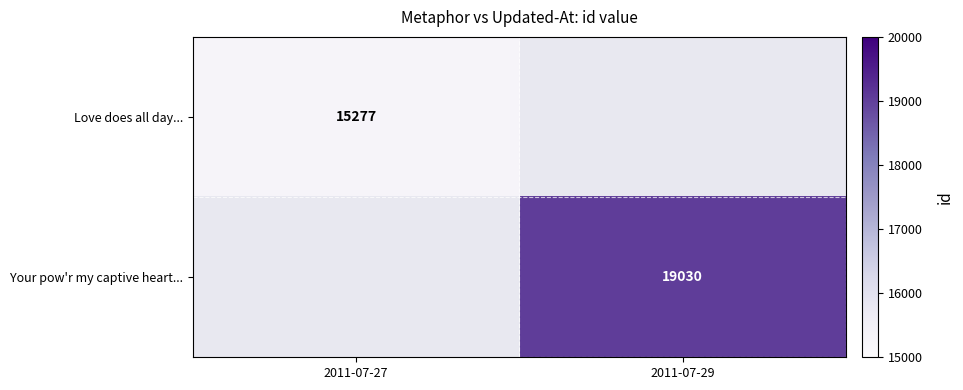

What is the minimum value shown in the chart?

15277.0